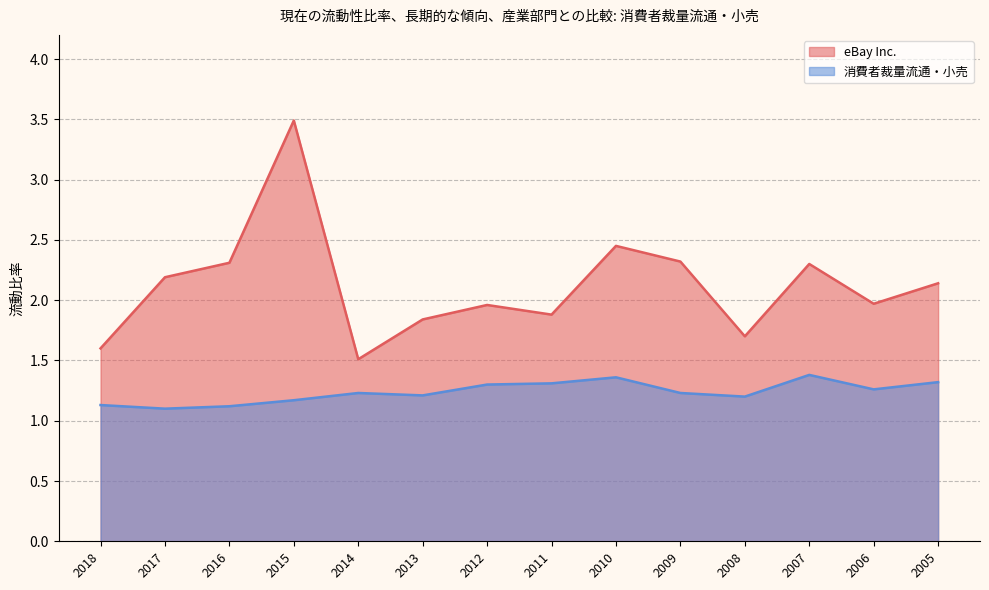

Where does the eBay Inc. series first go above 2?

2017